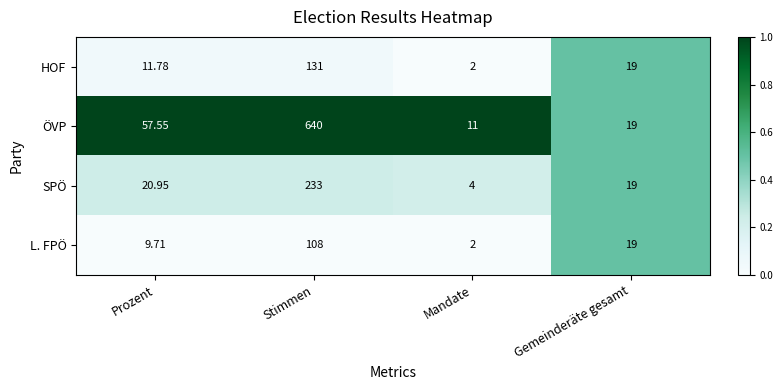

Which series has the largest total across all categories?

ÖVP